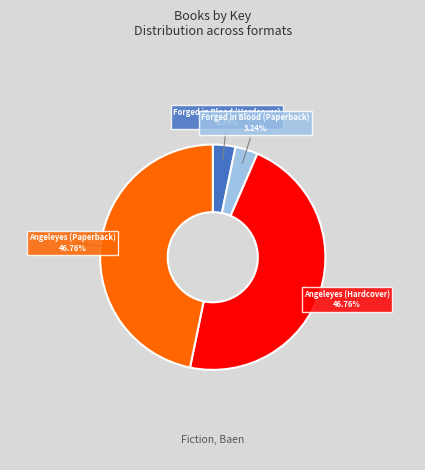

How many slices are in this pie chart?

4